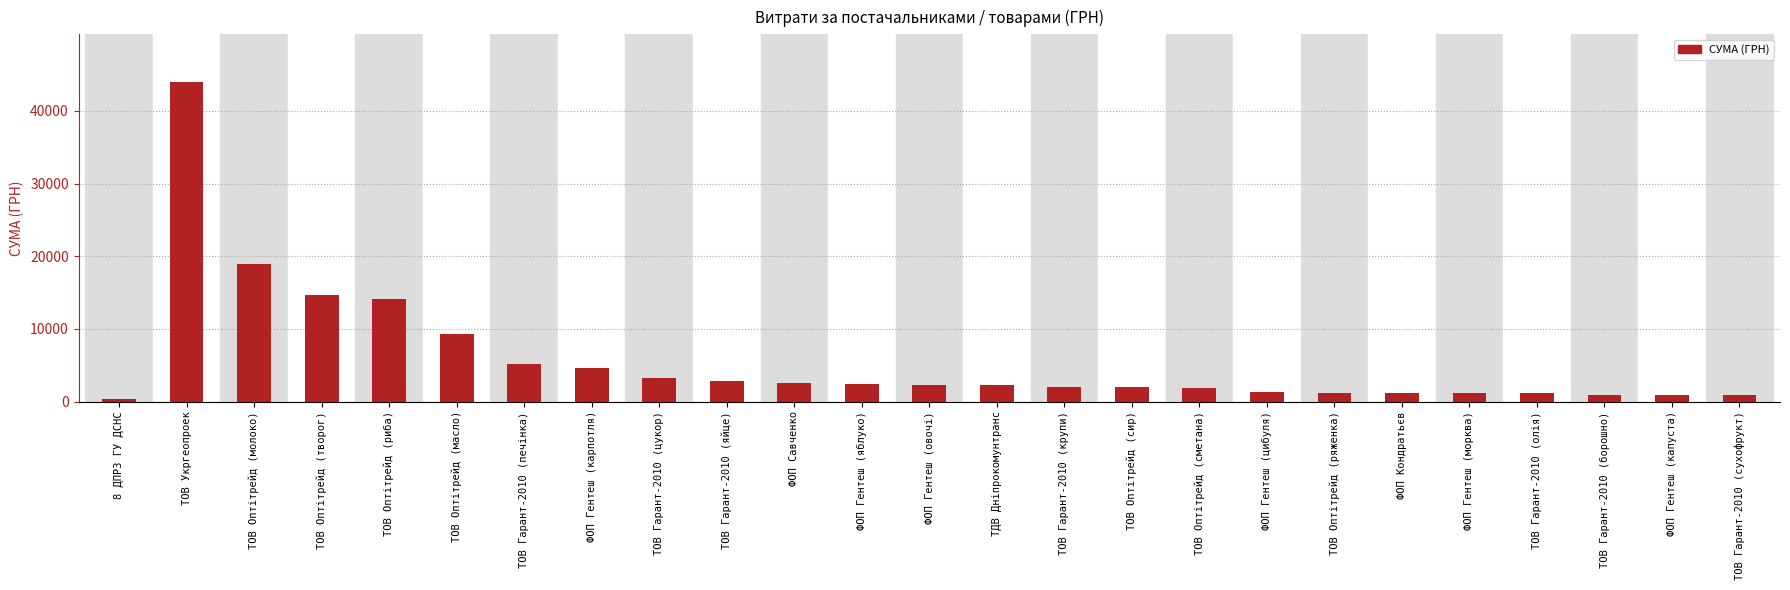

What position from the left is ТОВ Оптітрейд (творог)?

4